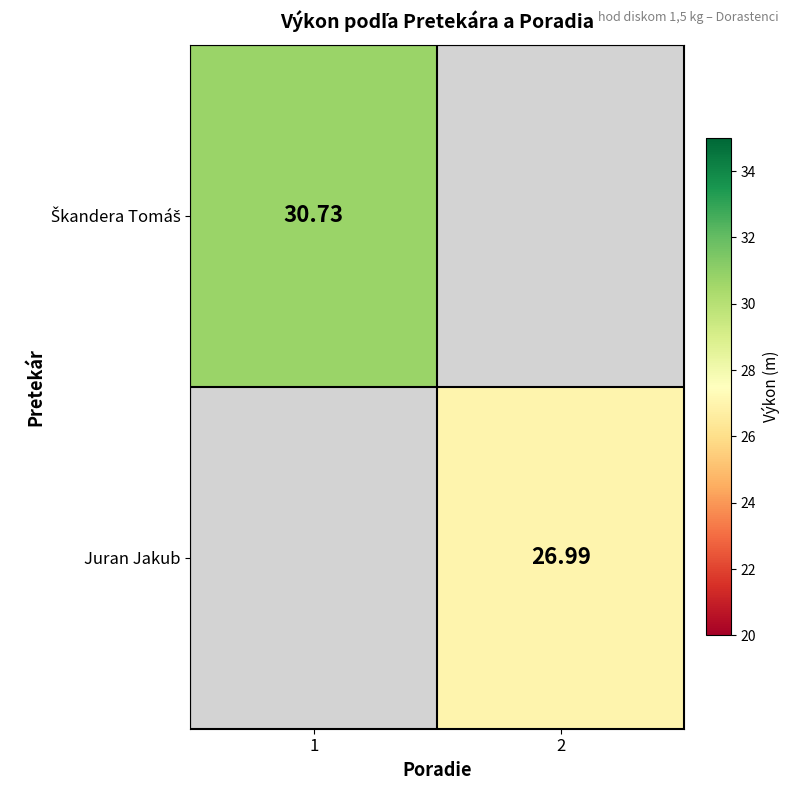

Is the value of Škandera Tomáš at 2 greater than the value of Juran Jakub at 2?

No